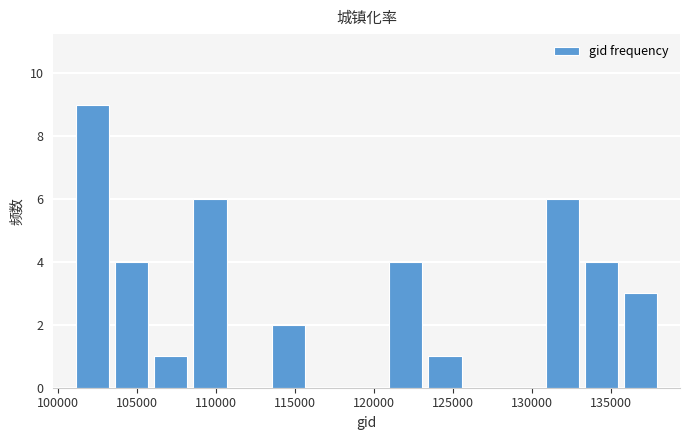

Reading left to right, transcribe this chart: for each bar, give the range it covers on the x-axis and its height. Neither the bar edges nor the heights are printed on the chart, so give them approximately, as read against the axes.

101000 to 103500: 9
103500 to 106000: 4
106000 to 108500: 1
108500 to 111000: 6
111000 to 113500: 0
113500 to 116000: 2
116000 to 118500: 0
118500 to 121000: 0
121000 to 123000: 4
123000 to 125500: 1
125500 to 128000: 0
128000 to 130500: 0
130500 to 133000: 6
133000 to 135500: 4
135500 to 138000: 3